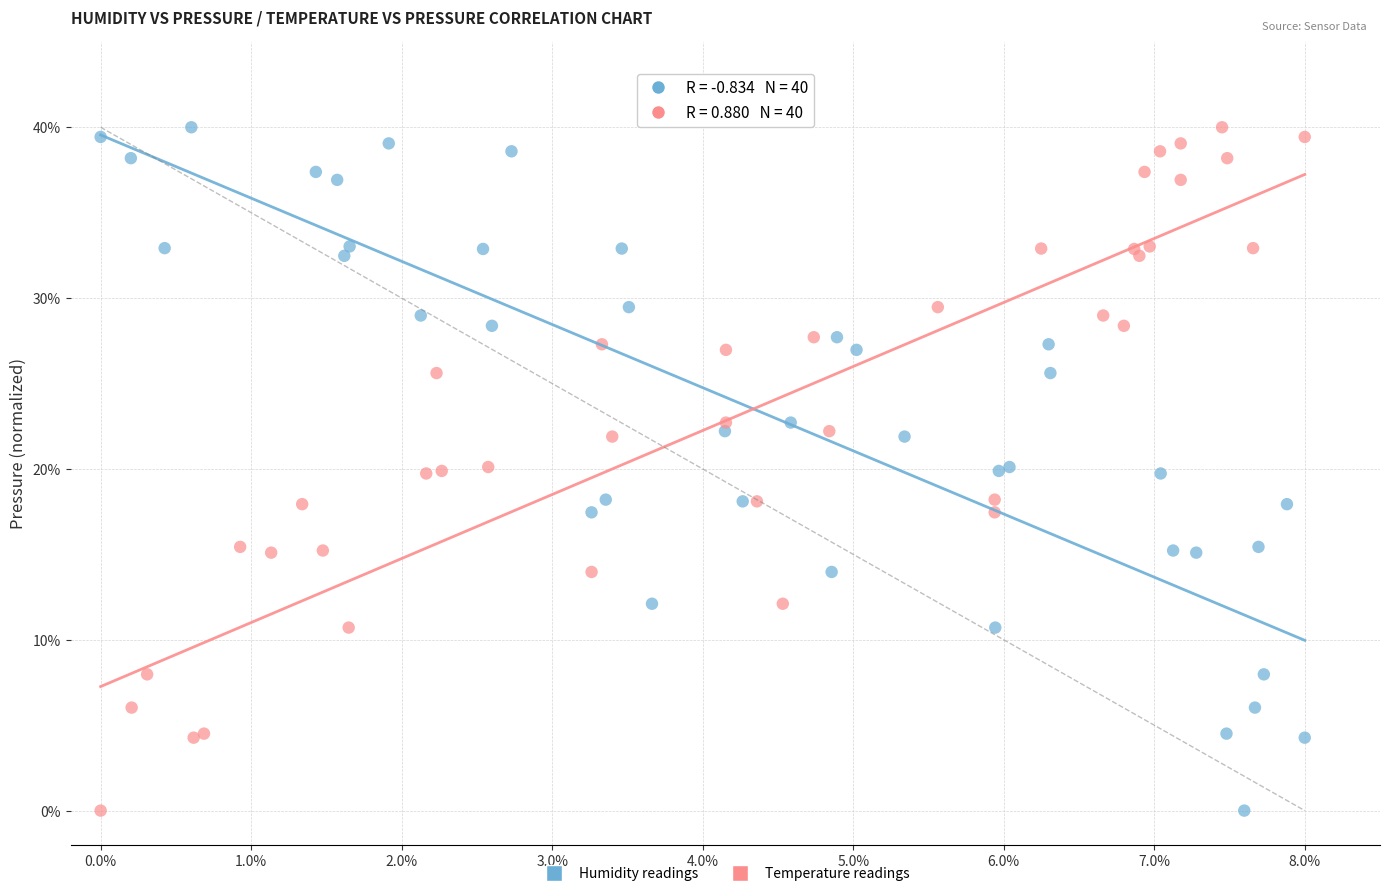

What are all the series names shown in the legend?

Humidity readings, Temperature readings